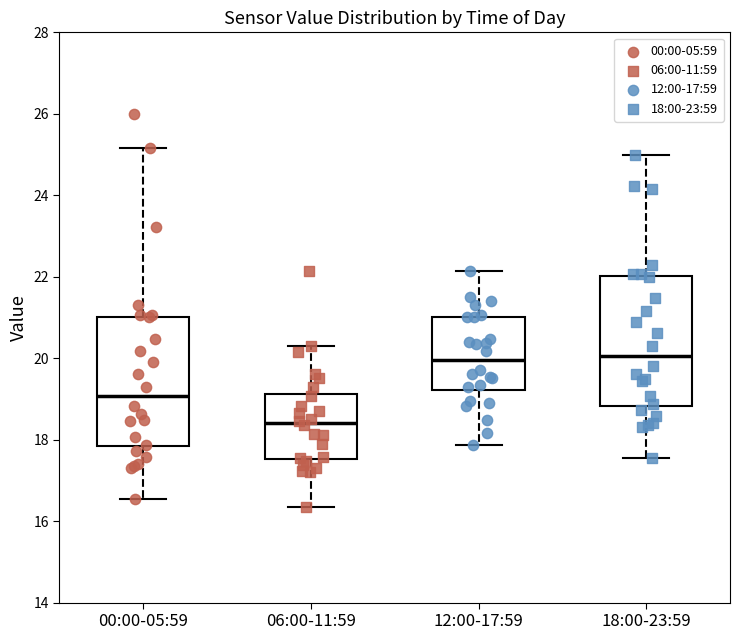

Reading left to right, transcribe this box plot: for each box, give where its median line is, the range the box spans, and where its two whiskers end, as read against the y-axis. The values are not printed on the chart, so give them approximately, as read against the axis.

00:00-05:59: median 19.0, box 17.8 to 21.0, whiskers 16.6 to 25.2
06:00-11:59: median 18.4, box 17.6 to 19.2, whiskers 16.4 to 20.4
12:00-17:59: median 20.0, box 19.2 to 21.0, whiskers 17.8 to 22.2
18:00-23:59: median 20.0, box 18.8 to 22.0, whiskers 17.6 to 25.0